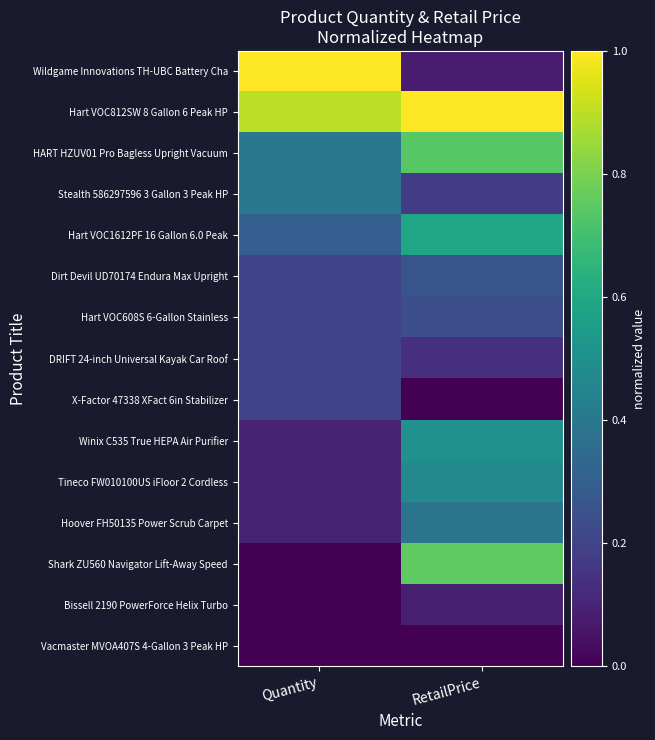

How many categories are shown in the chart?

2